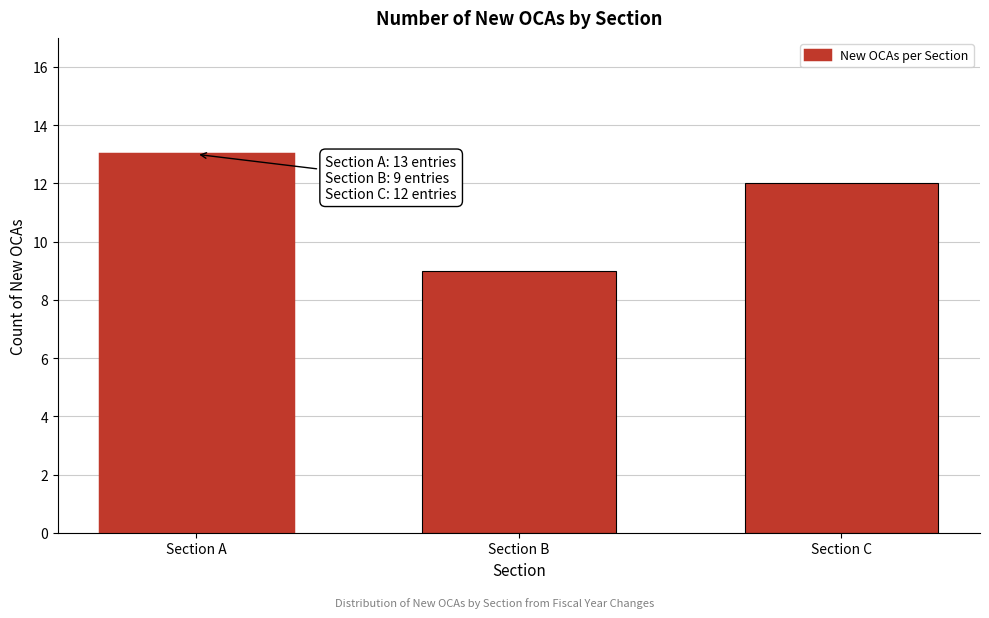

Reading right to left, list all the values displayed in this chart.

12	9	13